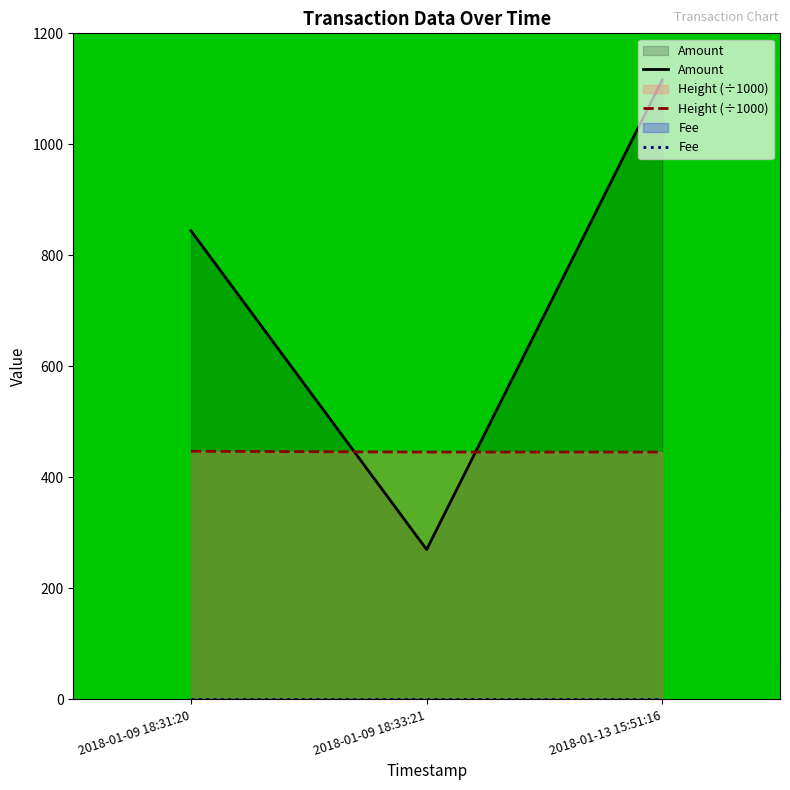

What is the greatest value displayed?

1116.1